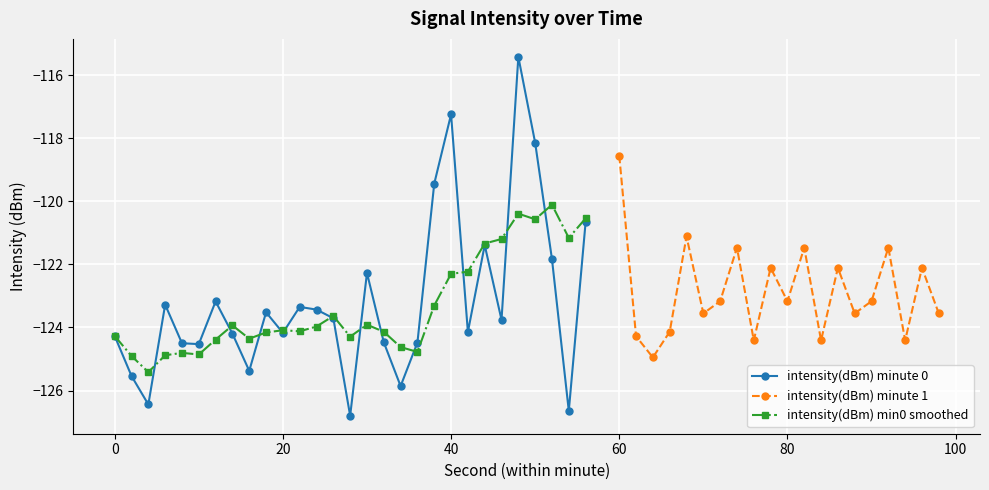

True or false: intensity(dBm) min0 smoothed has more than 2 interior local peaks.

True